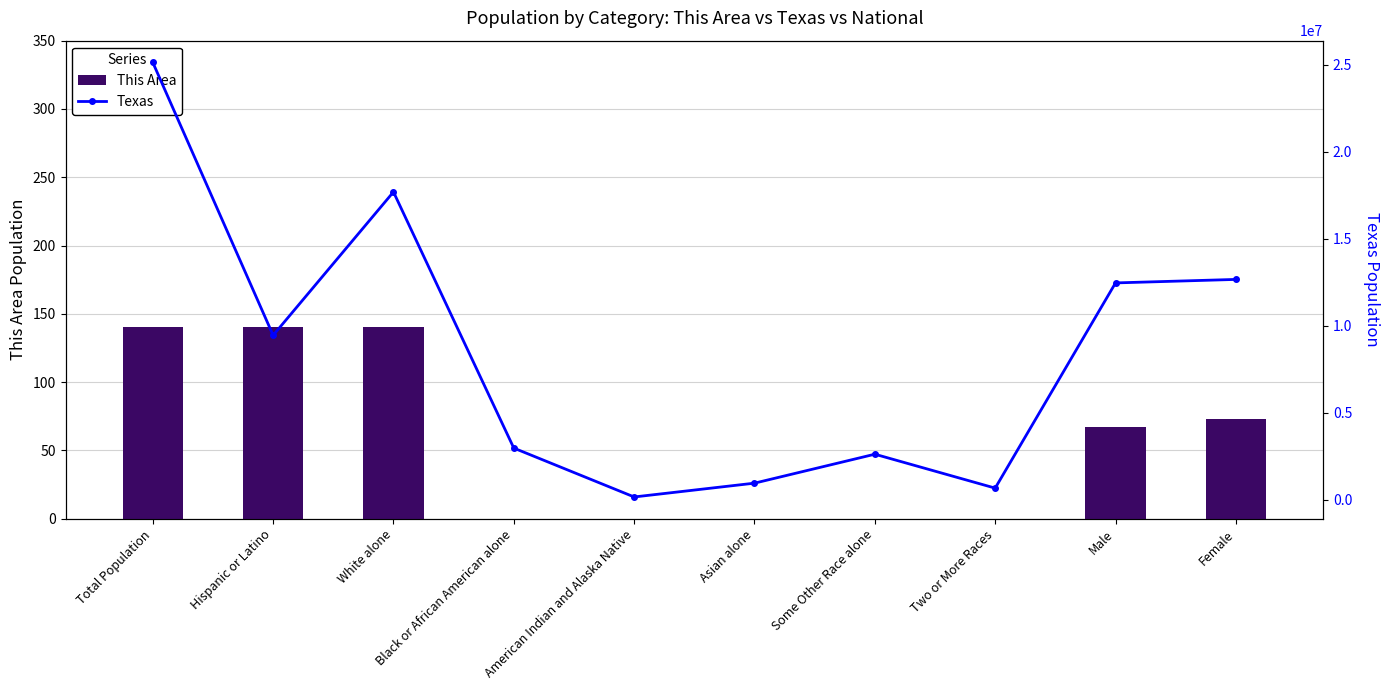

What is the greatest value displayed?

25145561